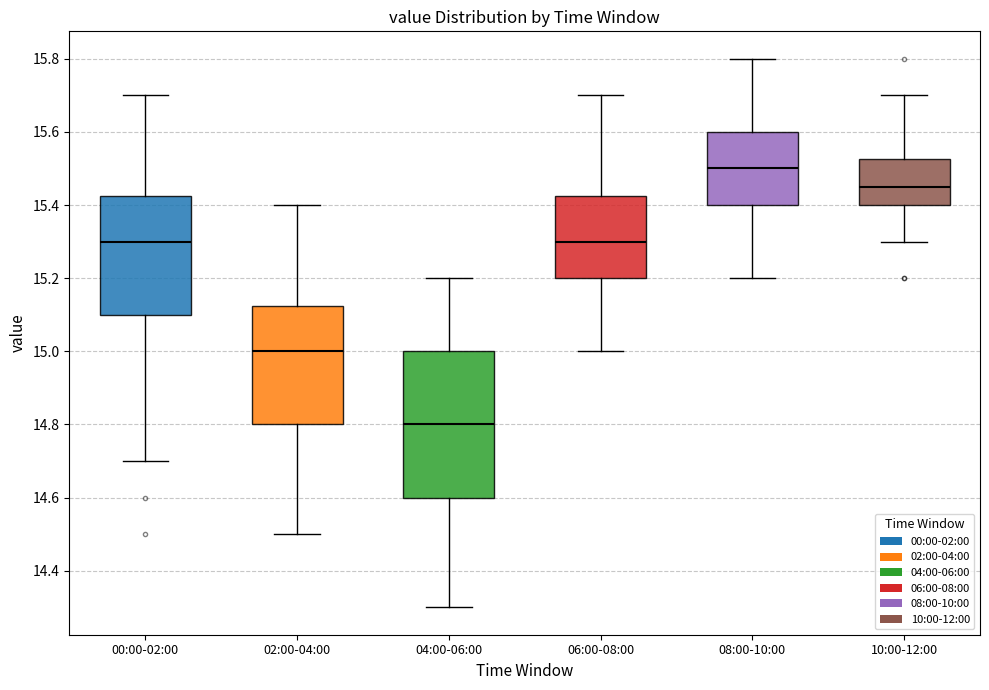

Where does the lower whisker of the box for 02:00-04:00 end on the y-axis? The values are not printed on the chart, so give them approximately, as read against the axis.

14.50